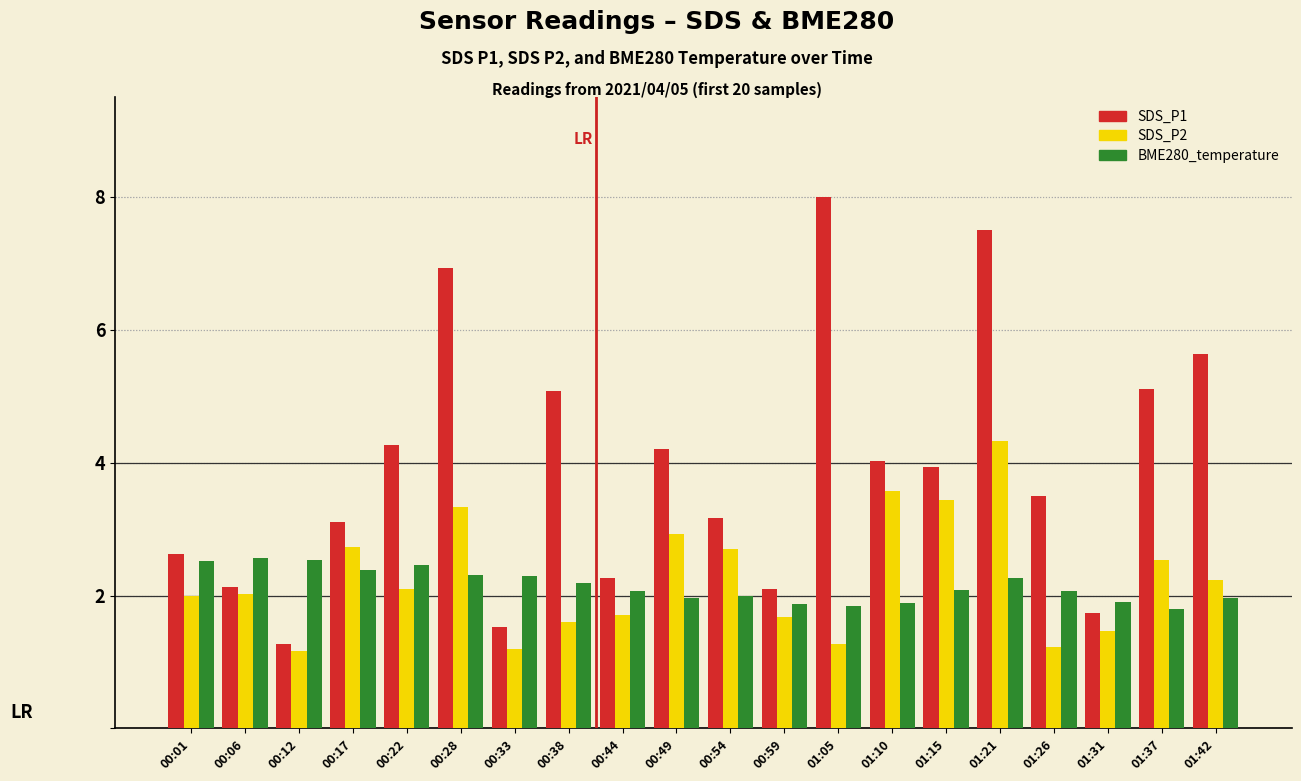

What value does the SDS_P1 series have at 00:17?

3.1